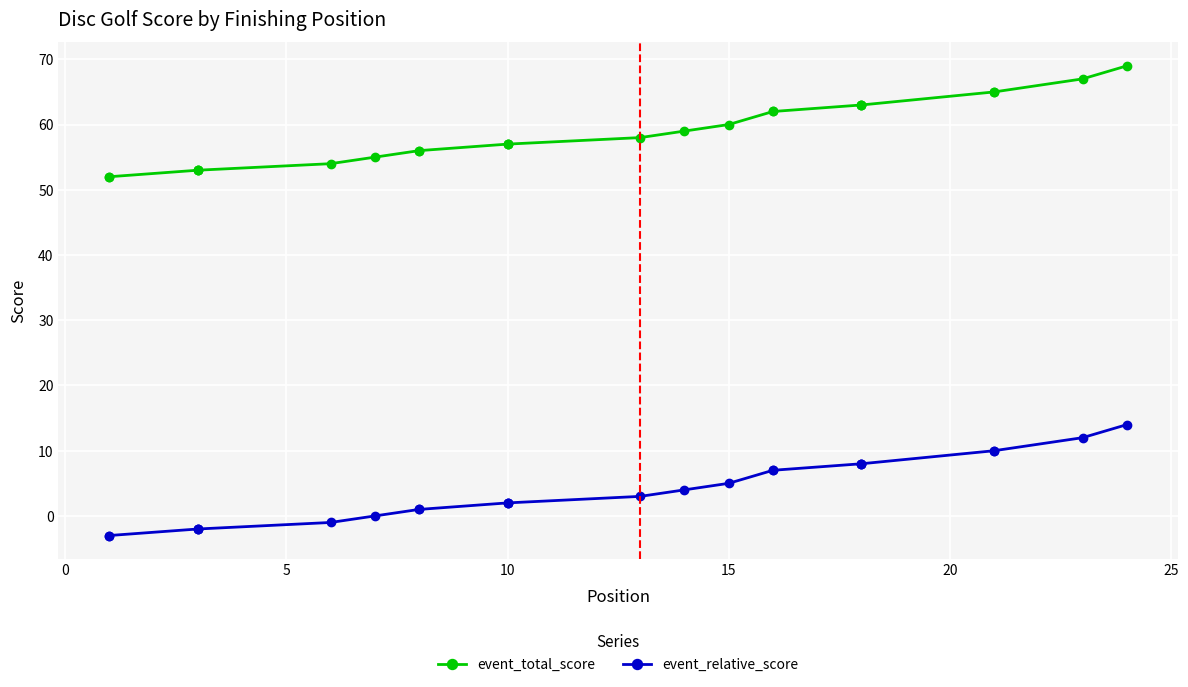

What is the value of the event_total_score point at the 23rd from the left?

67